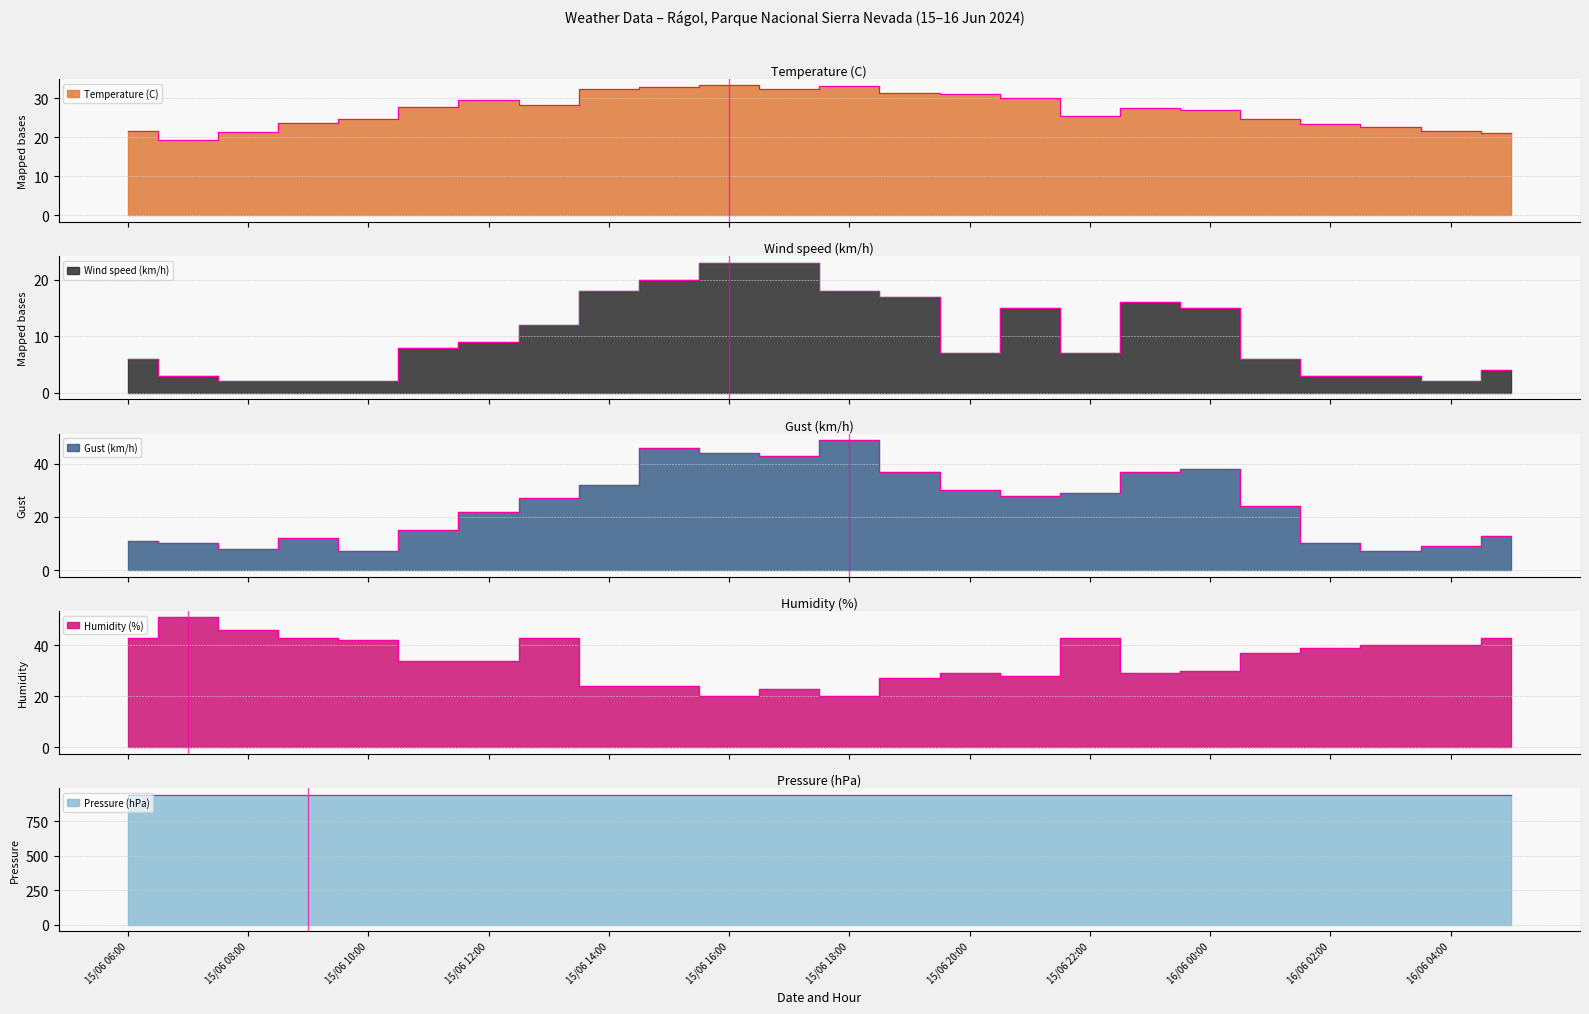

How many lines are shown in the chart?

5